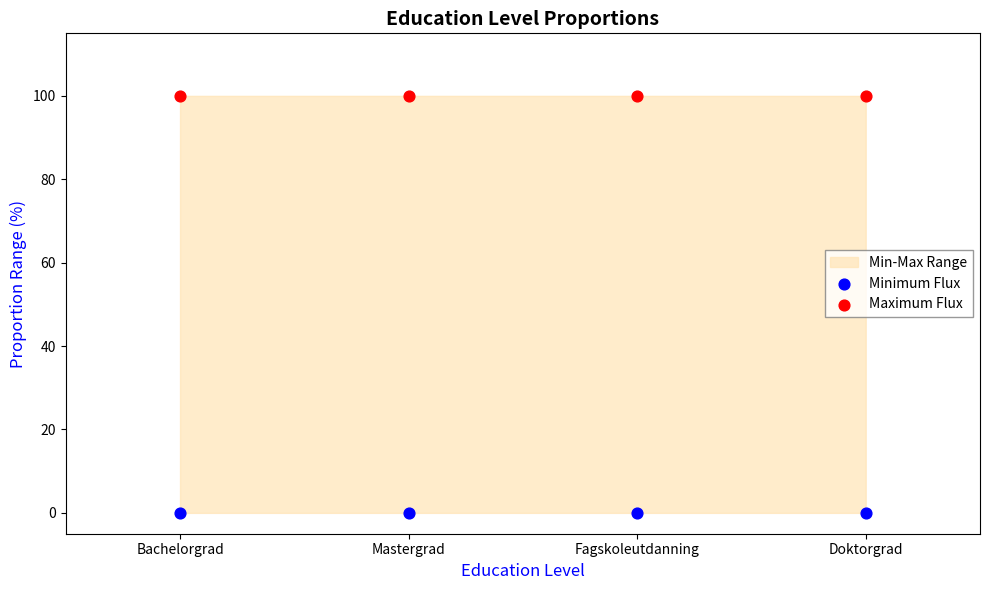

Which series reaches the minimum Y coordinate?

Minimum Flux